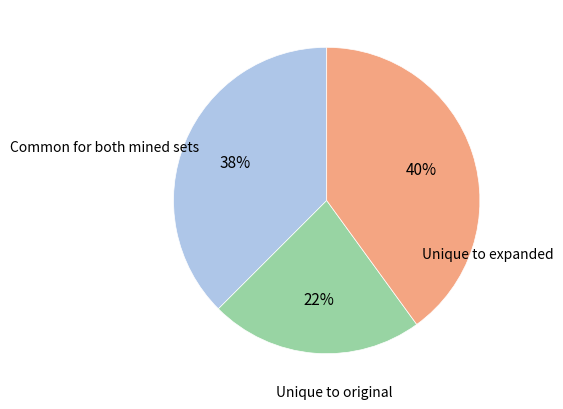

To the nearest percent, what is the average slice percentage?

33%